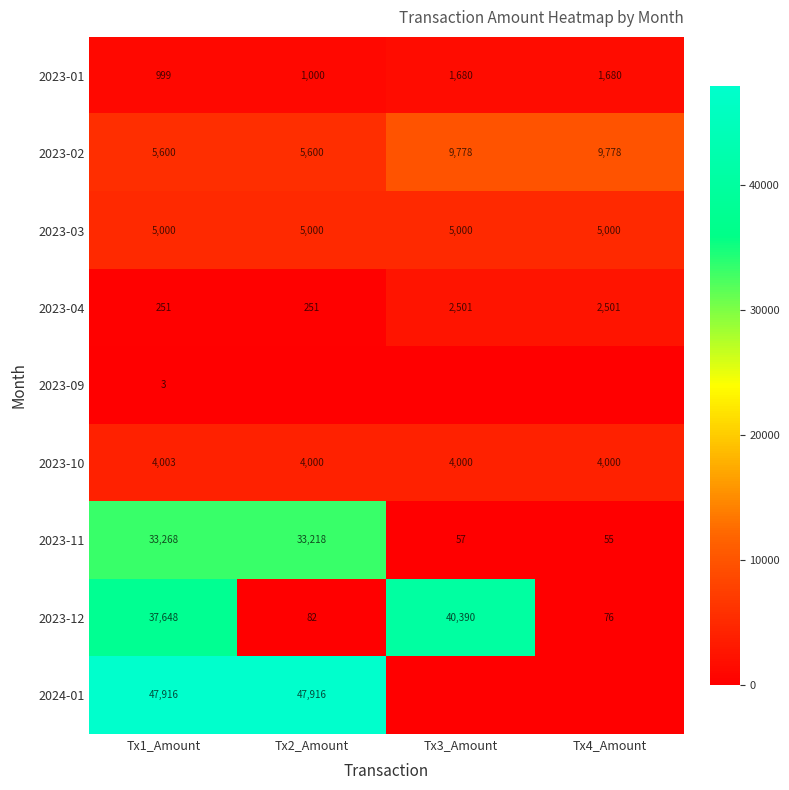

Which series has the widest spread of values?

2024-01